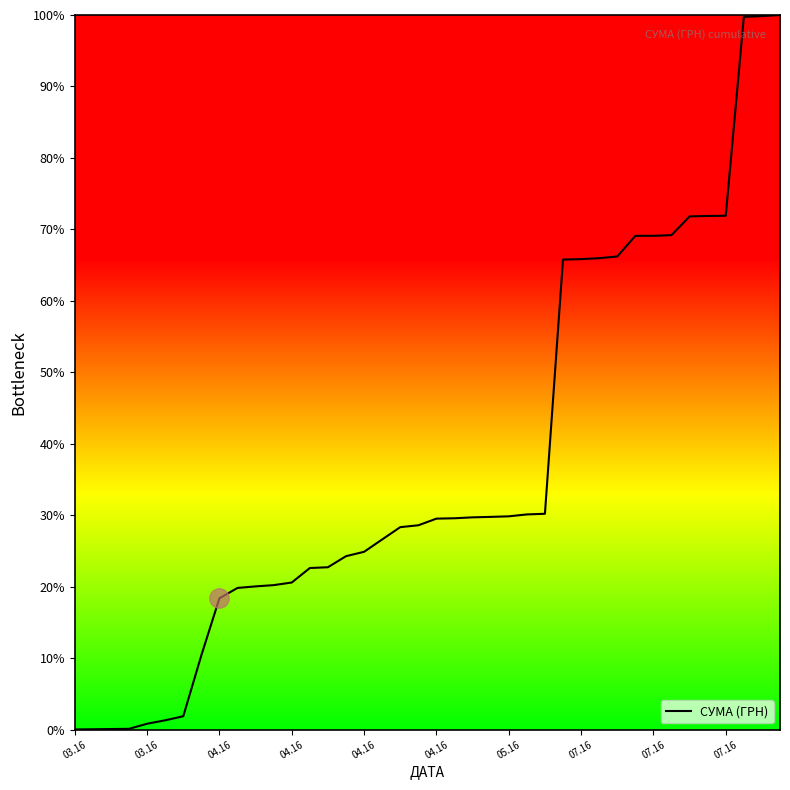

What is the greatest value displayed?

100.0